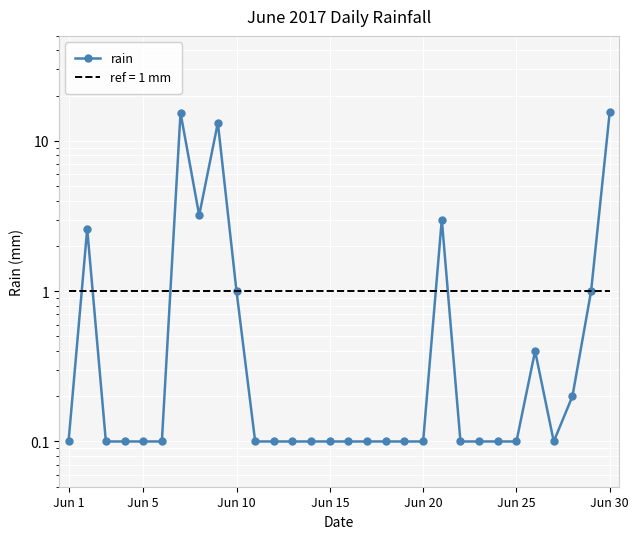

What is the sum of all values?

57.6